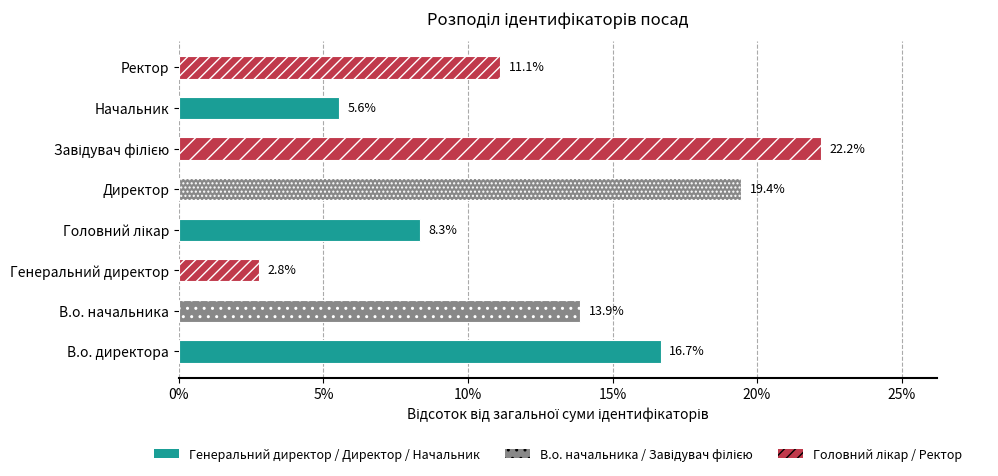

Between В.о. начальника and Начальник, which is larger?

В.о. начальника